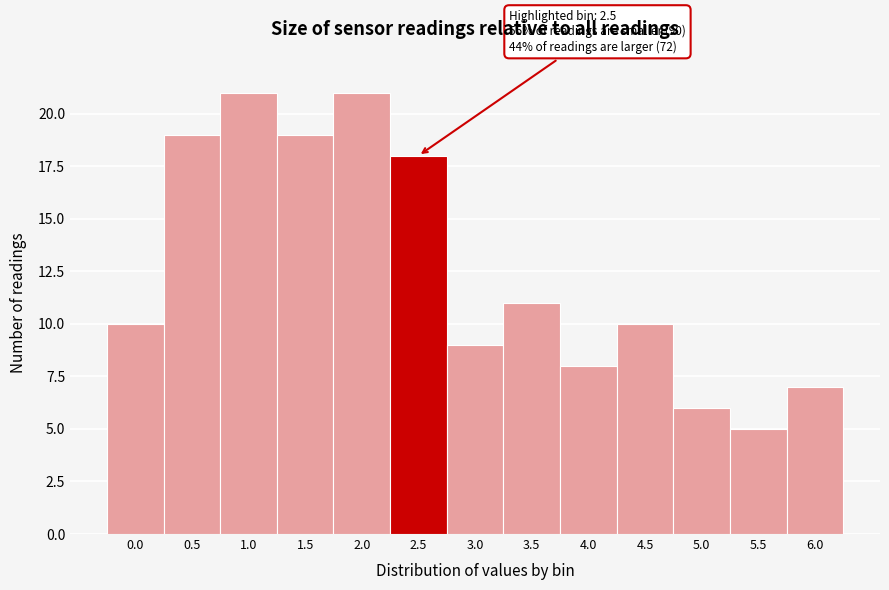

Reading right to left, list all the values displayed in this chart.

7	5	6	10	8	11	9	18	21	19	21	19	10